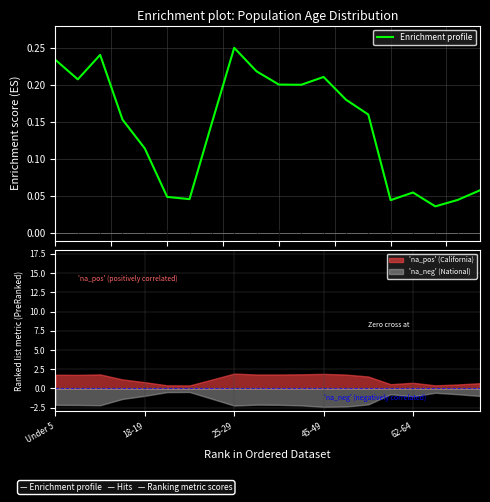

Is it true that 'na_neg' (National) equals -0.3 at 62-64?

False